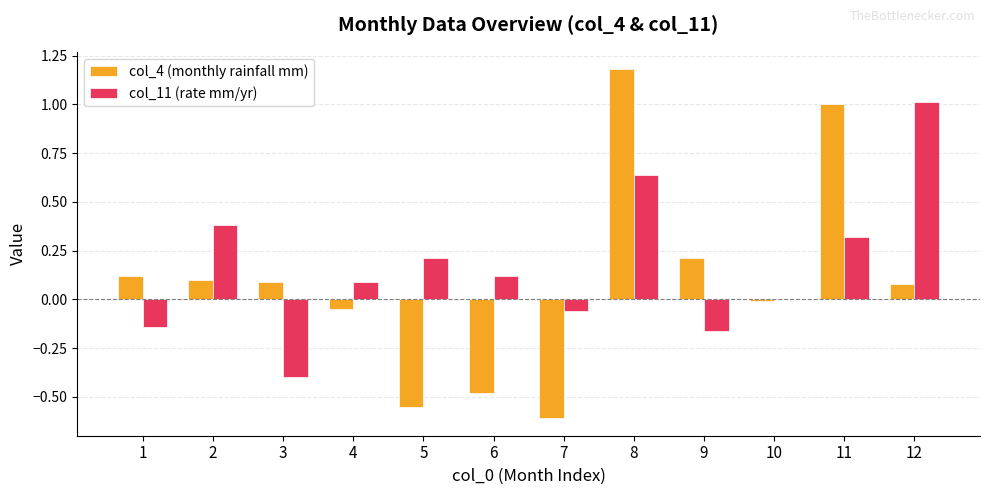

The col_11 (rate mm/yr) series shows 0.2 at 5. True or false?

True